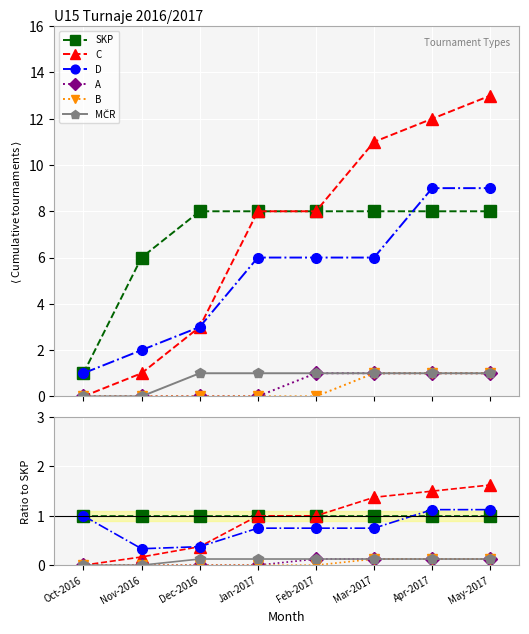

List the labels in order of B value, largest first.

Mar-2017, Apr-2017, May-2017, Oct-2016, Nov-2016, Dec-2016, Jan-2017, Feb-2017